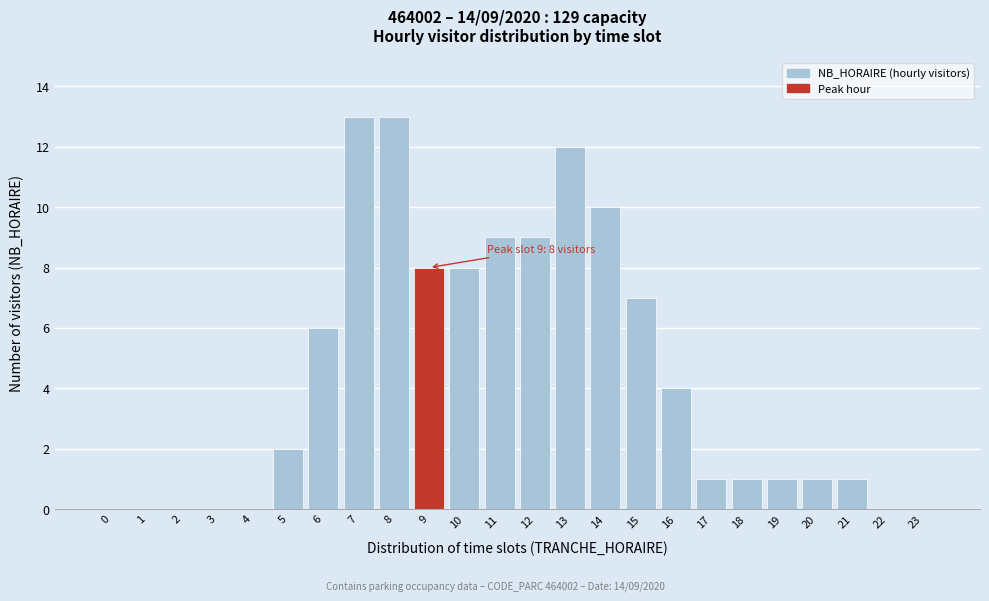

Reading left to right, transcribe all the data shown in this chart.

0=0	1=0	2=0	3=0	4=0	5=2	6=6	7=13	8=13	9=8	10=8	11=9	12=9	13=12	14=10	15=7	16=4	17=1	18=1	19=1	20=1	21=1	22=0	23=0